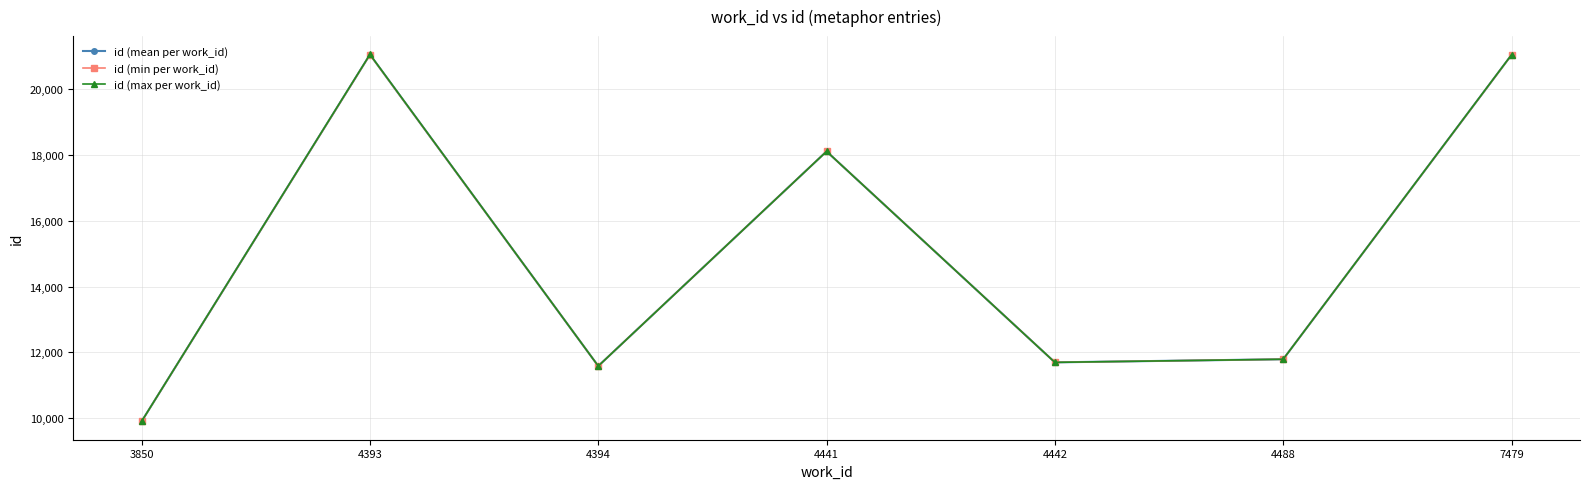

At which label is id (mean per work_id) closest to 15479?

4441